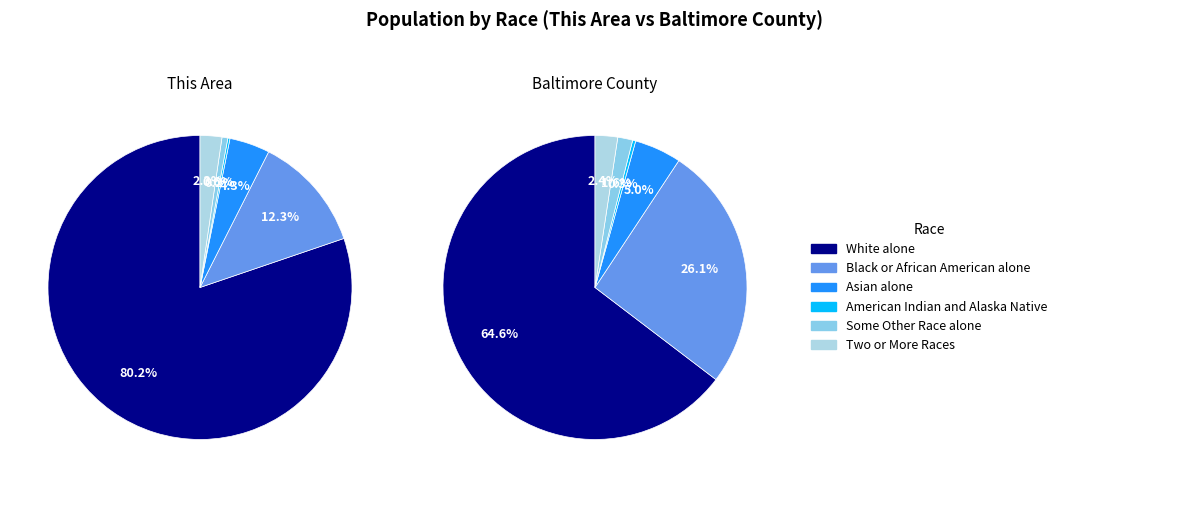

What percentage do This Area and Baltimore County together represent?

100.0%